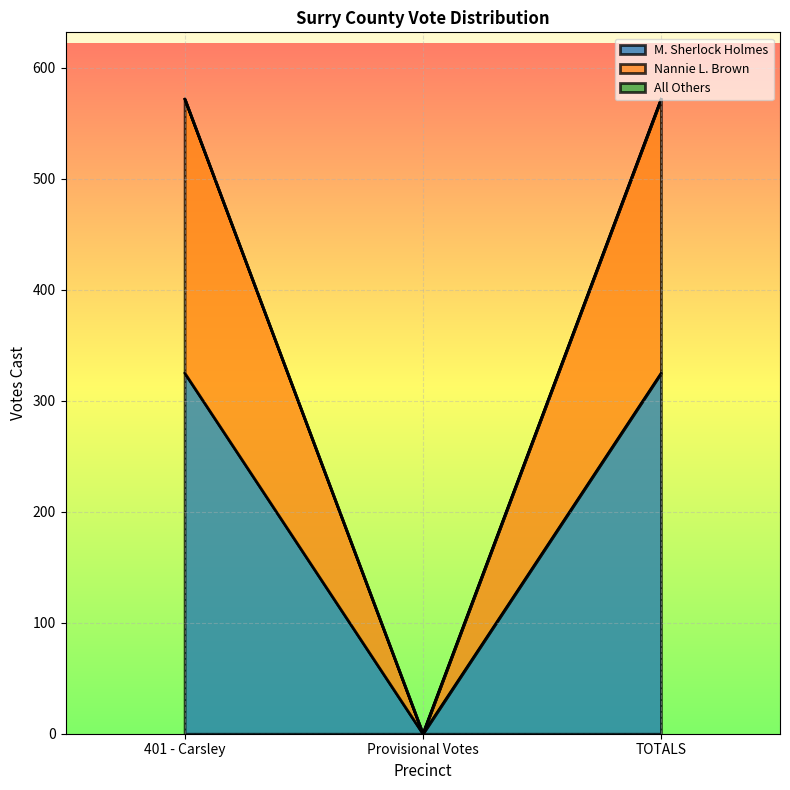

At which label does M. Sherlock Holmes reach its minimum?

Provisional Votes